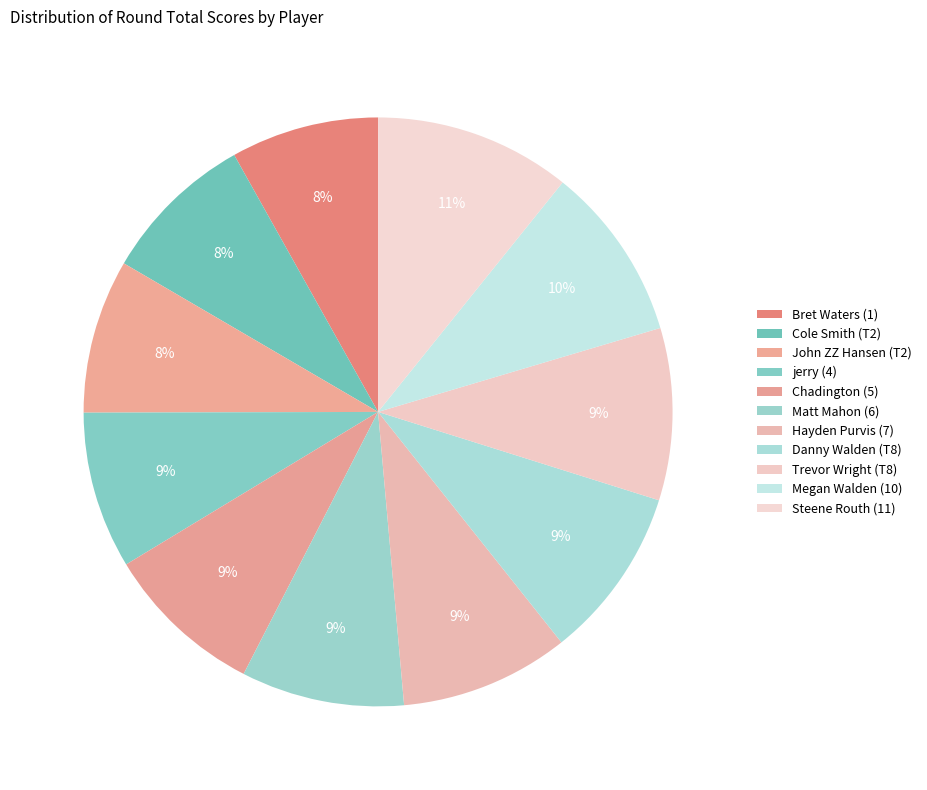

The Hayden Purvis (7) slice represents 24% of the pie. True or false?

False